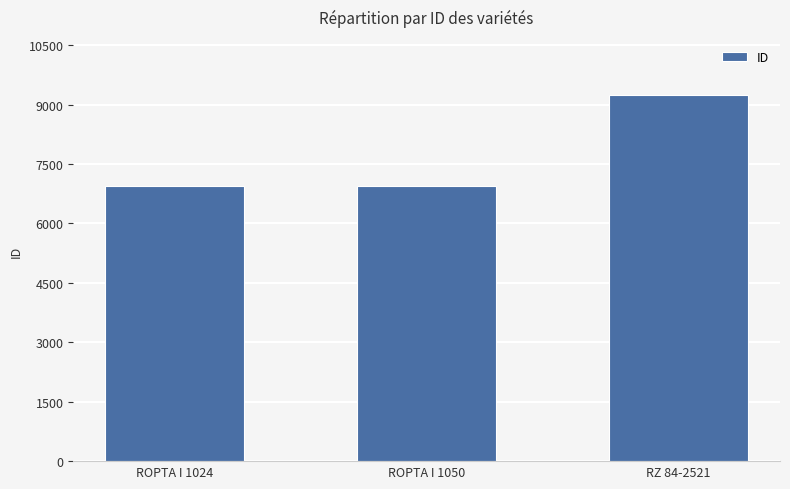

What is the label of the 3rd bar from the left?

RZ 84-2521